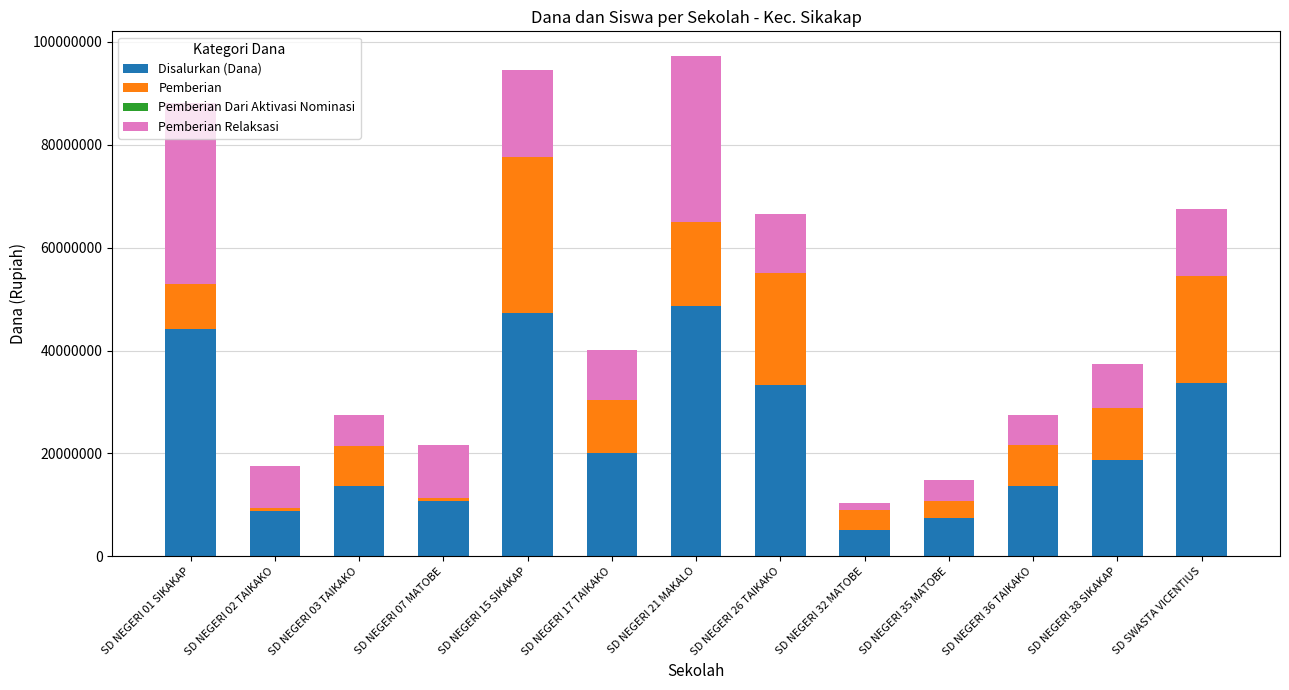

How many bars are there in total?

13